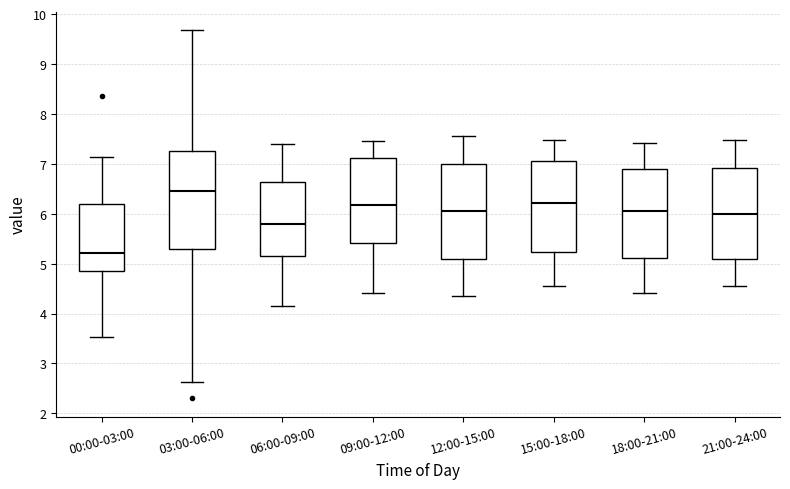

Which box's median line is the highest?

03:00-06:00